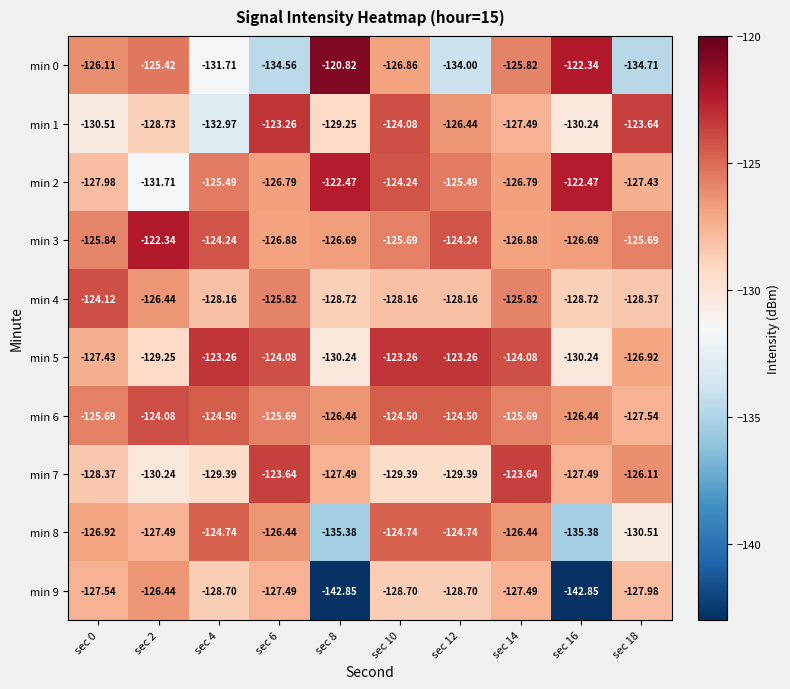

How many values in the min 8 series exceed -126?

3